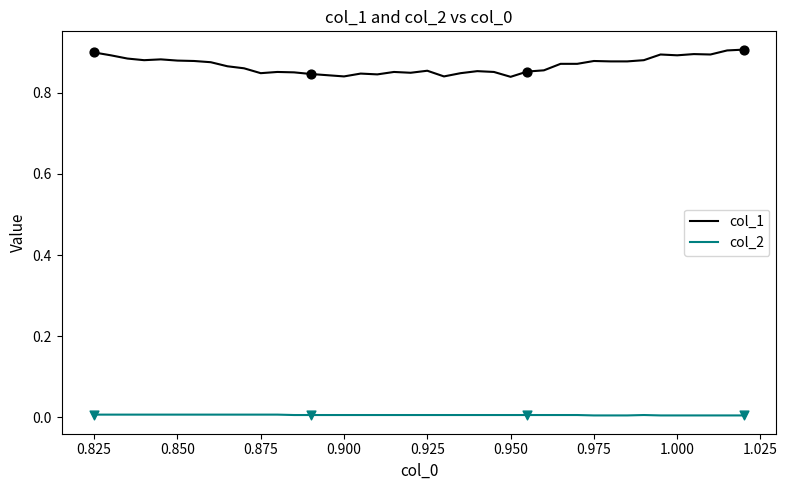

What are all the series names shown in the legend?

col_1, col_2